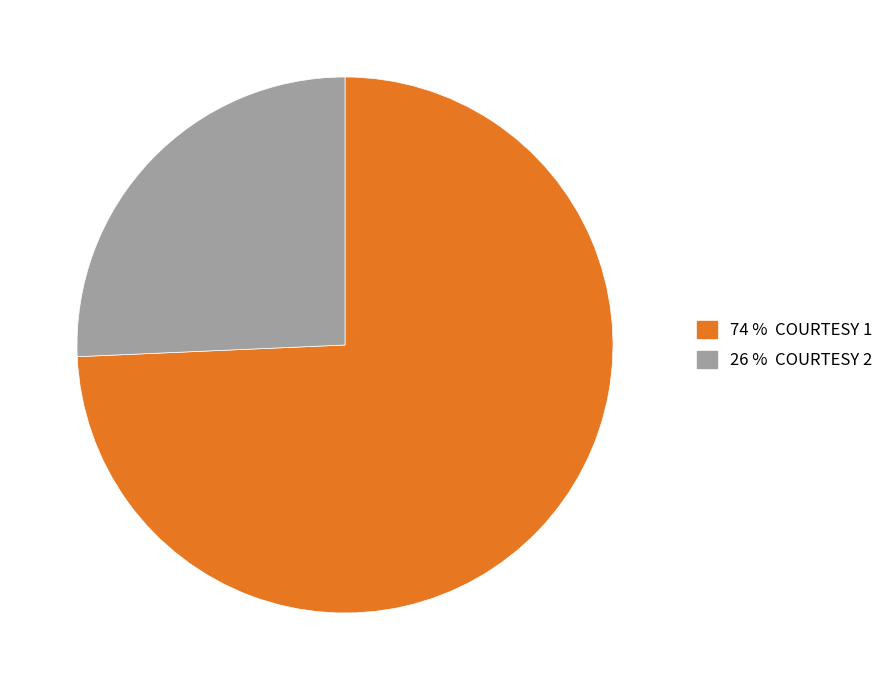

Is there any slice that represents more than half of the pie?

Yes